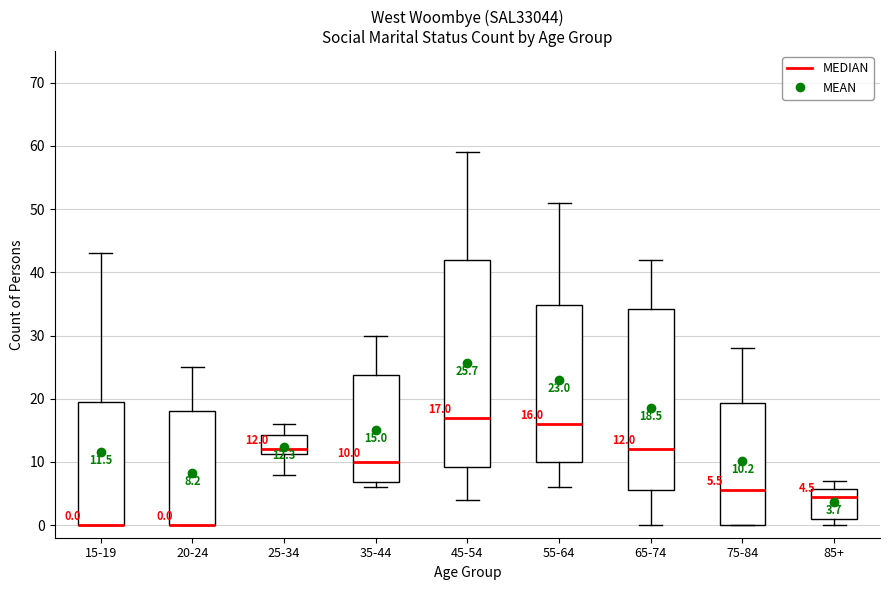

Which box is the tallest, from its lower edge to its upper edge?

45-54